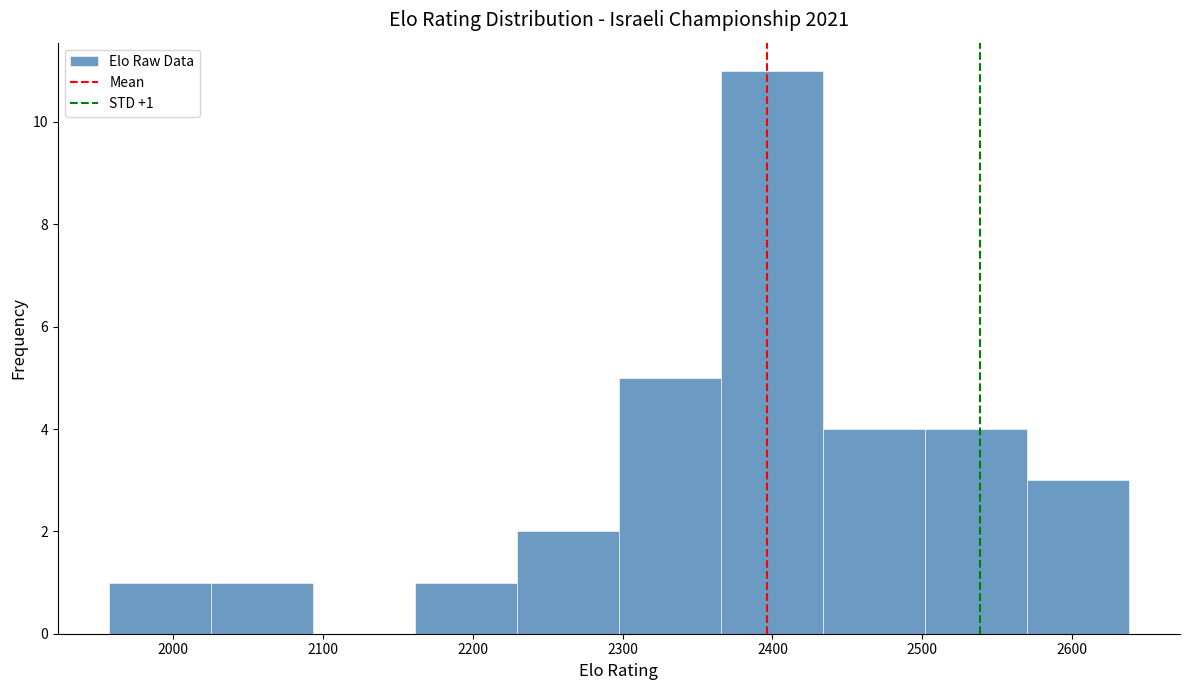

Which range on the x-axis has the tallest bar?

2370 to 2430